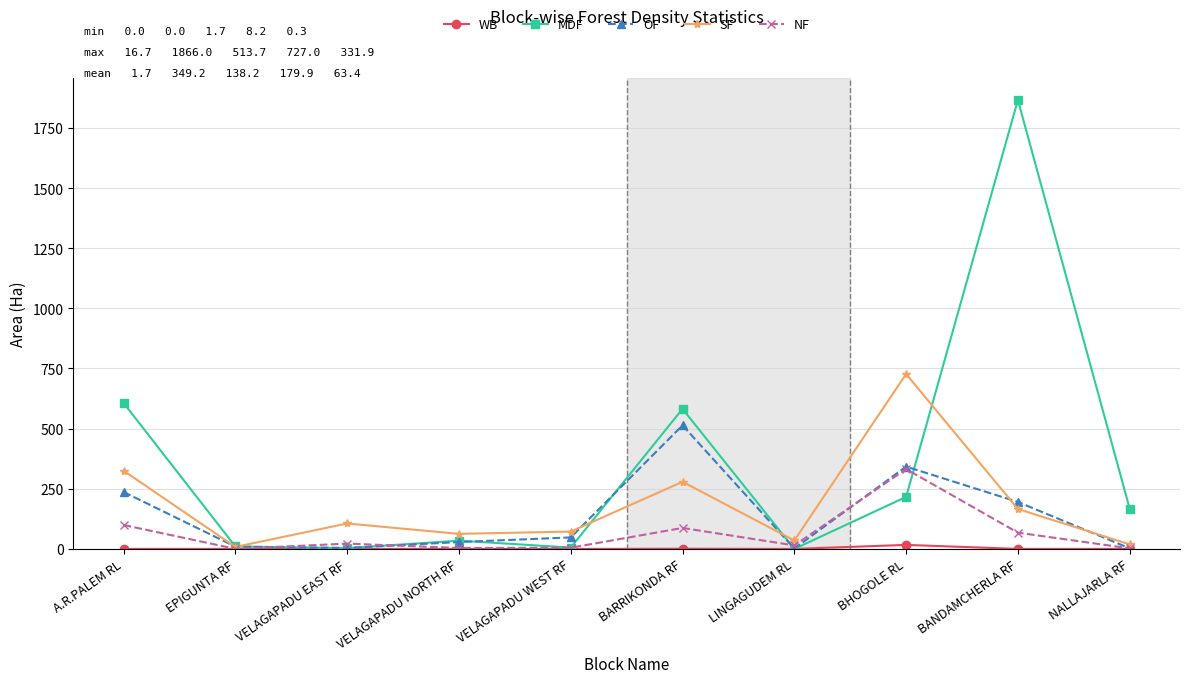

Which series has the largest total across all categories?

MDF